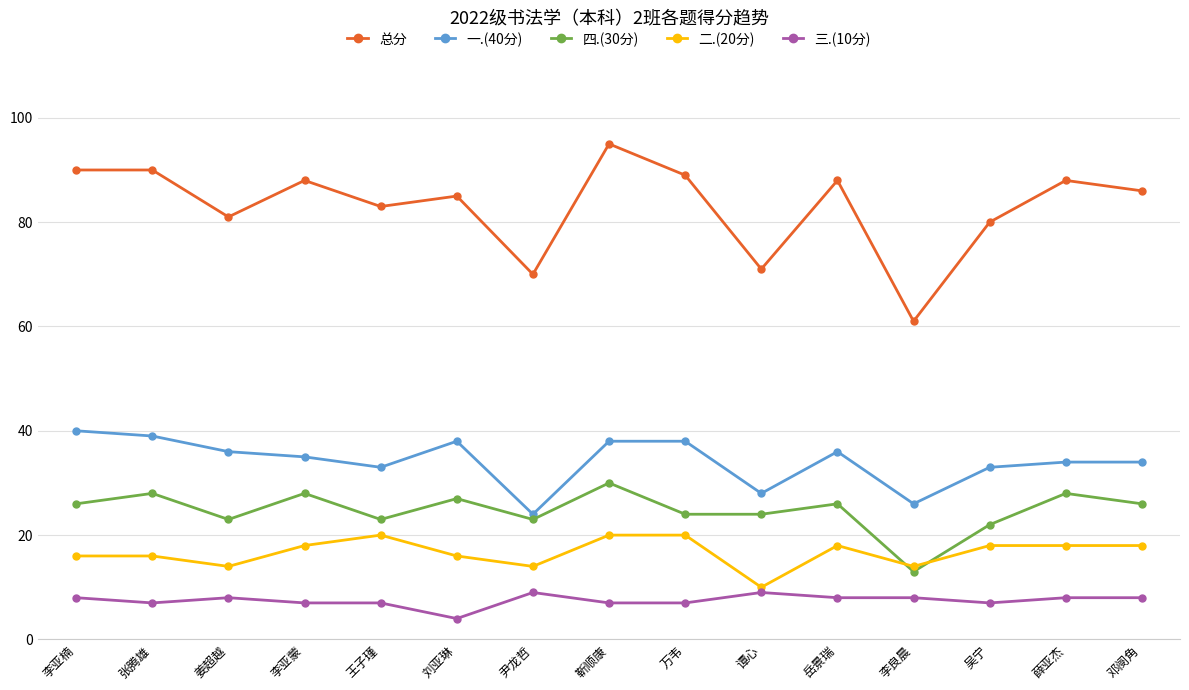

True or false: 二.(20分) has more than 0 points higher than both neighbors.

True